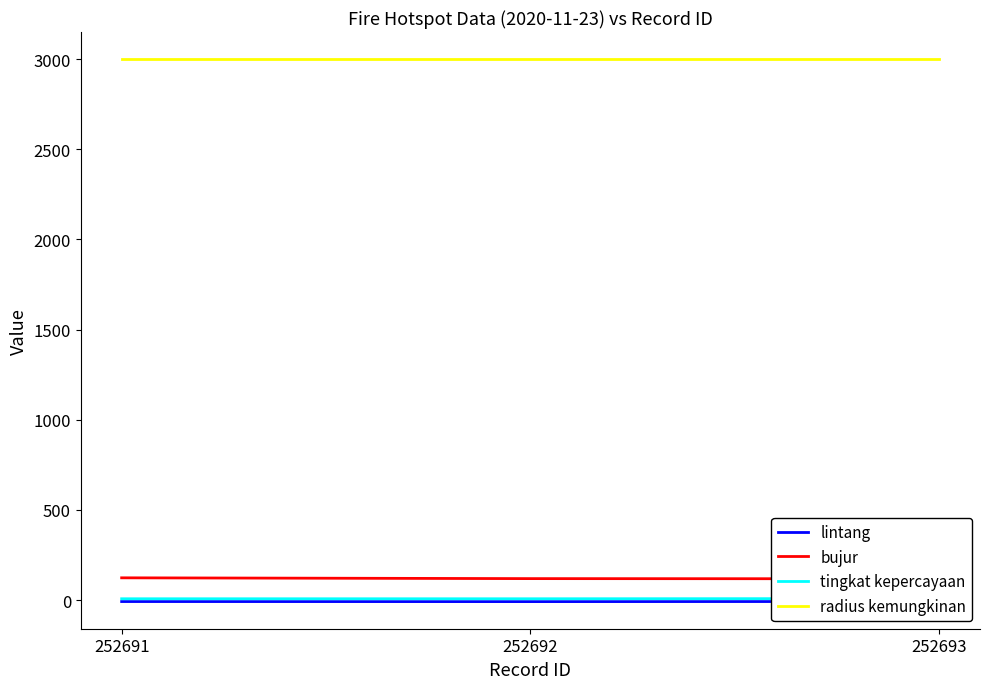

What is the highest value of the radius kemungkinan series?

3000.0